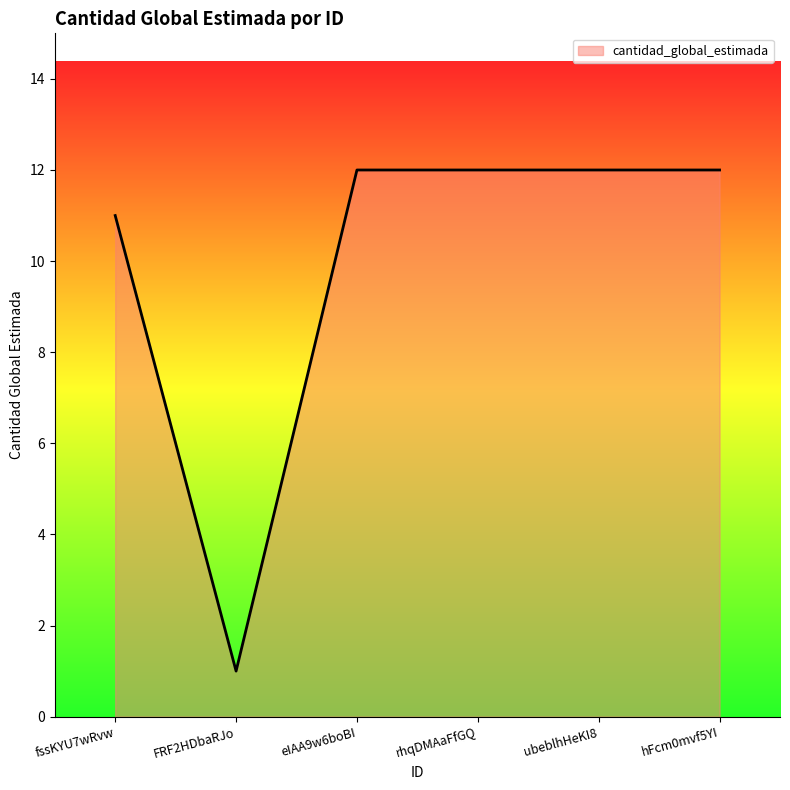

What is the ratio of the value at rhqDMAaFfGQ to the value at hFcm0mvf5YI?

1.0